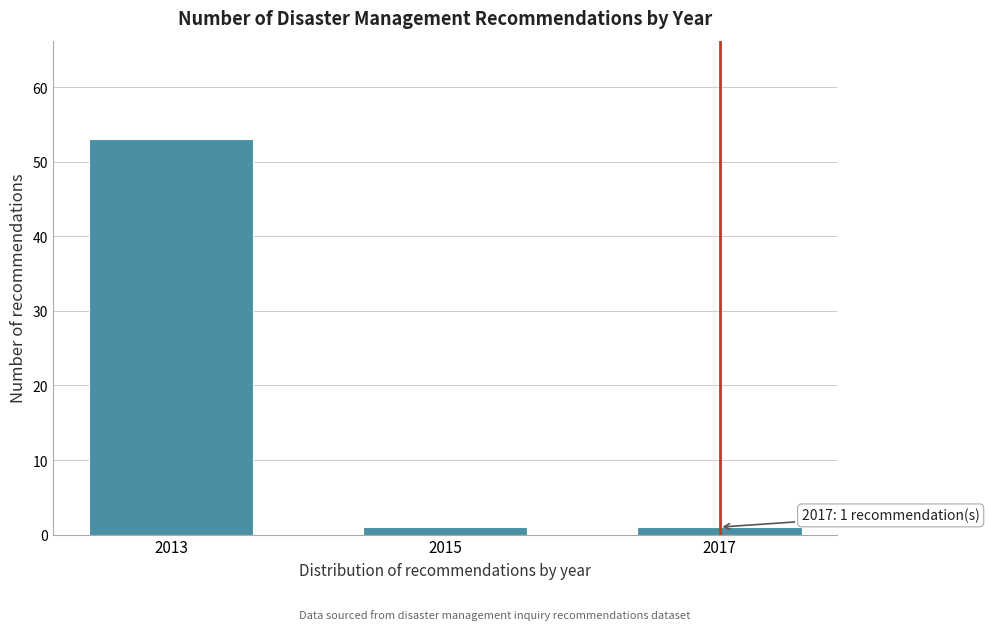

Reading left to right, extract all data points from this chart.

2013=53	2015=1	2017=1